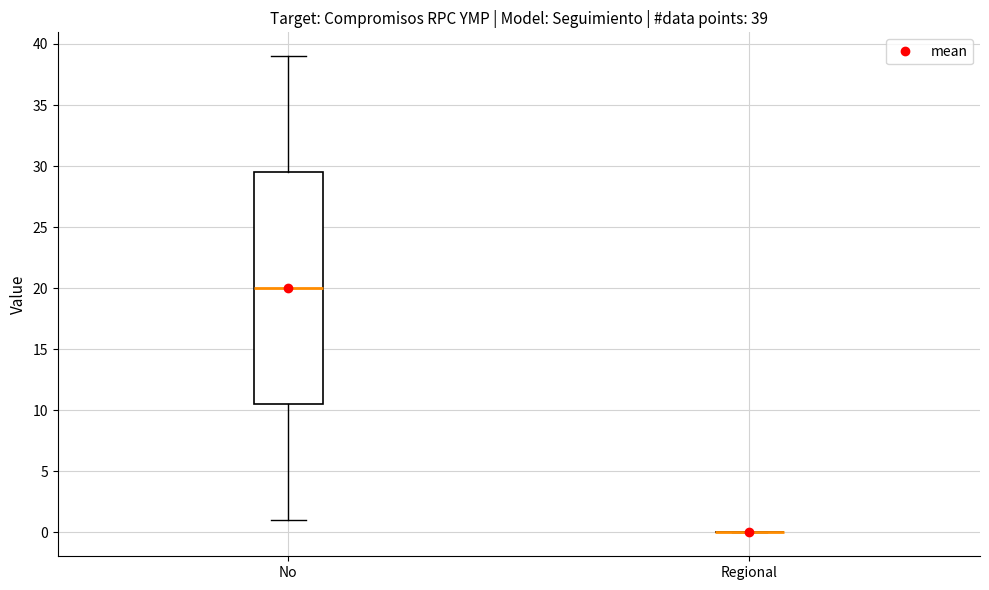

Comparing the boxes themselves (not the whiskers), which one is the tallest?

No